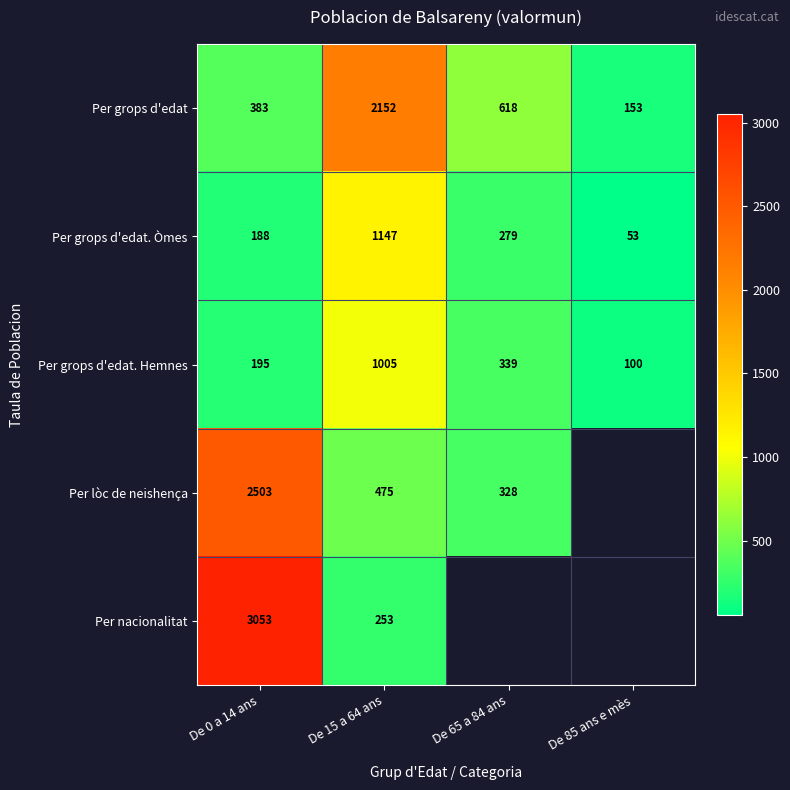

What is the approximate value of Per grops d'edat. Òmes at De 0 a 14 ans, to the nearest 50?

200